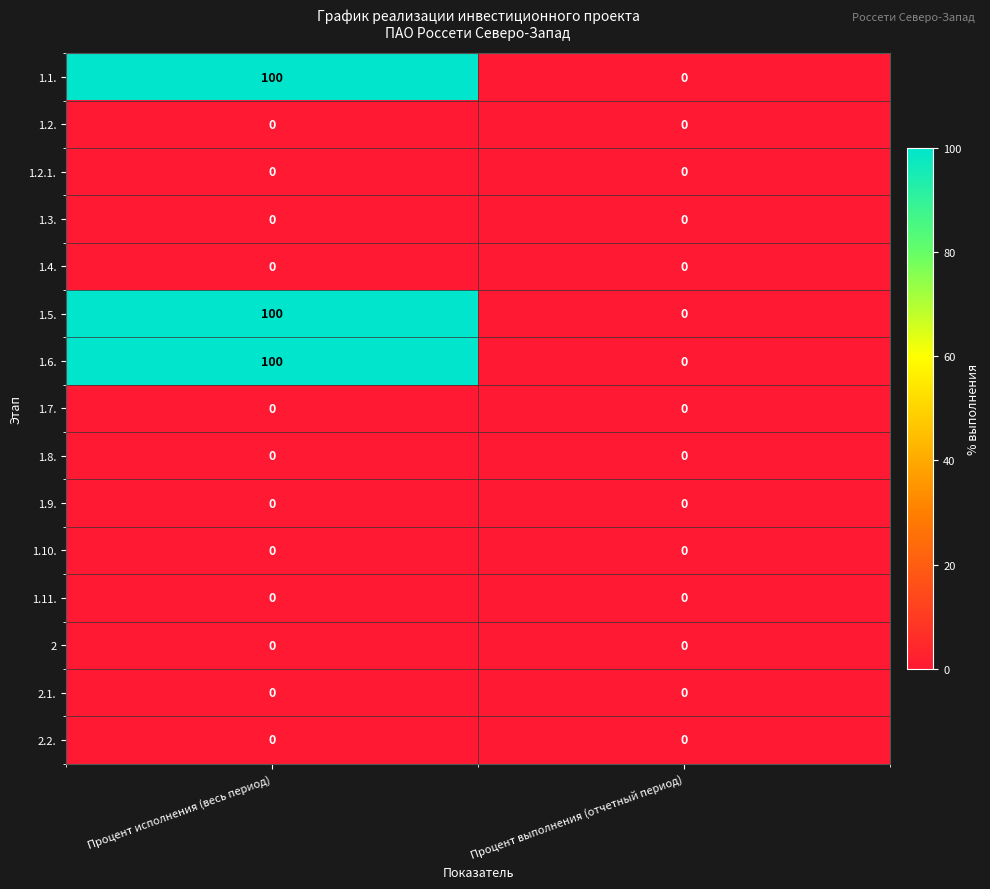

At which category is the sum across all series the highest?

Процент исполнения (весь период)